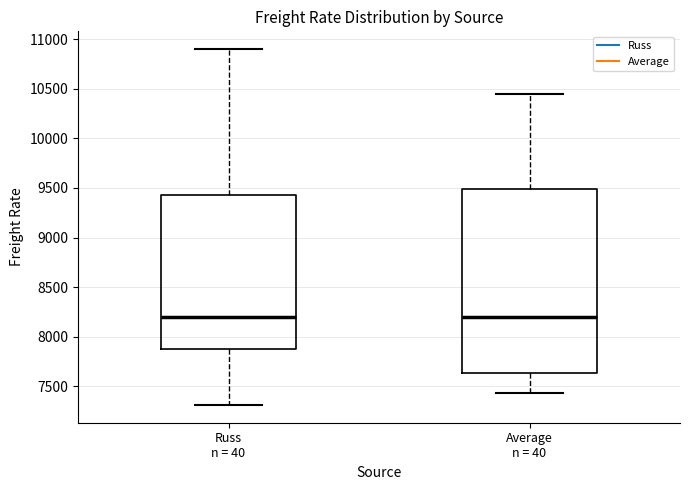

Reading left to right, read every box against the y-axis: the position of its median line, the range the box covers, and the ends of its whiskers. The values are not printed on the chart, so give them approximately, as read against the axis.

Russ n = 40: median 8200, box 7900 to 9450, whiskers 7300 to 10900
Average n = 40: median 8200, box 7650 to 9500, whiskers 7450 to 10450